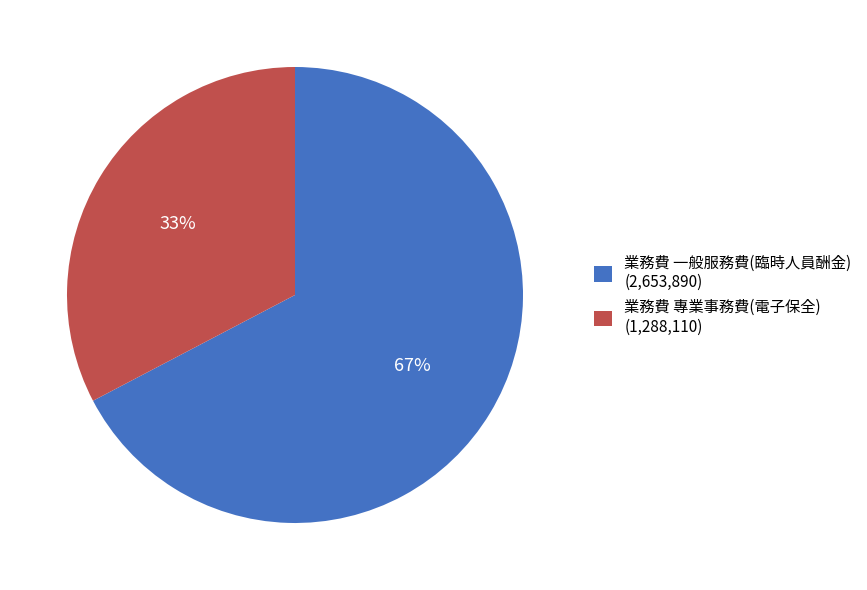

How many slices are in this pie chart?

2